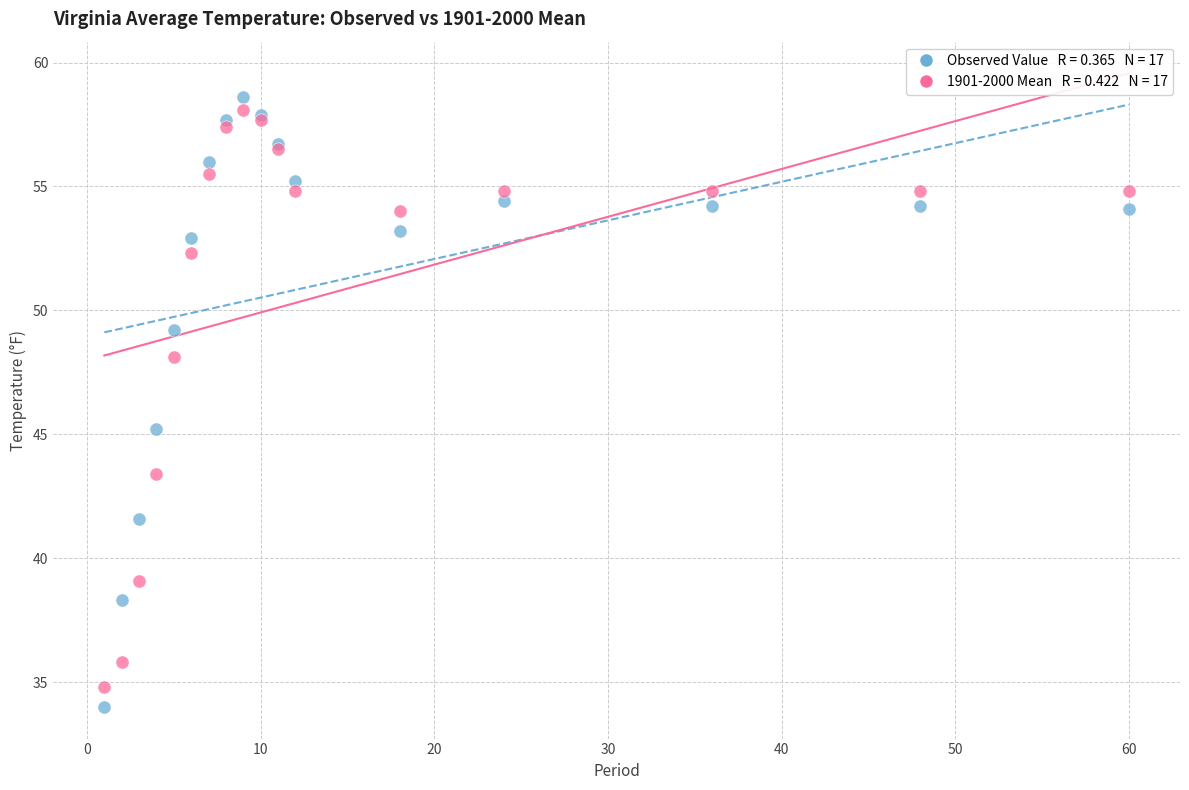

Across all series, what Y value is closest to 46?

45.2